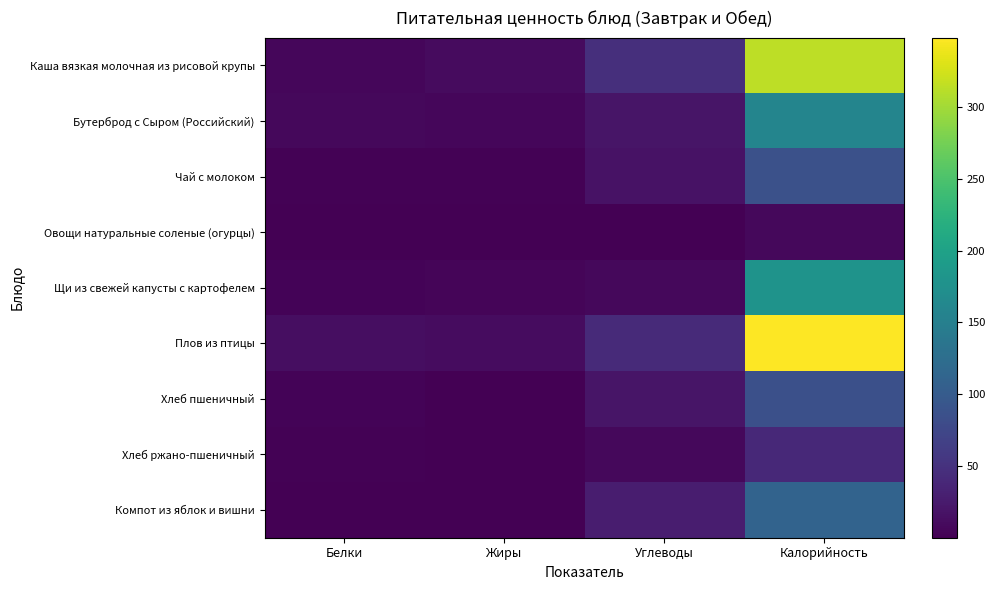

What is the total value across all series at Углеводы?

188.9